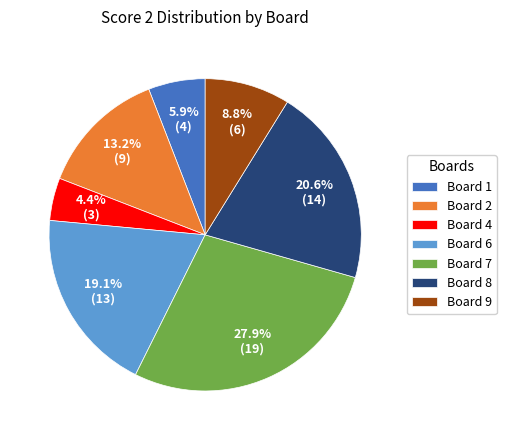

Which slice is the smallest?

Board 4